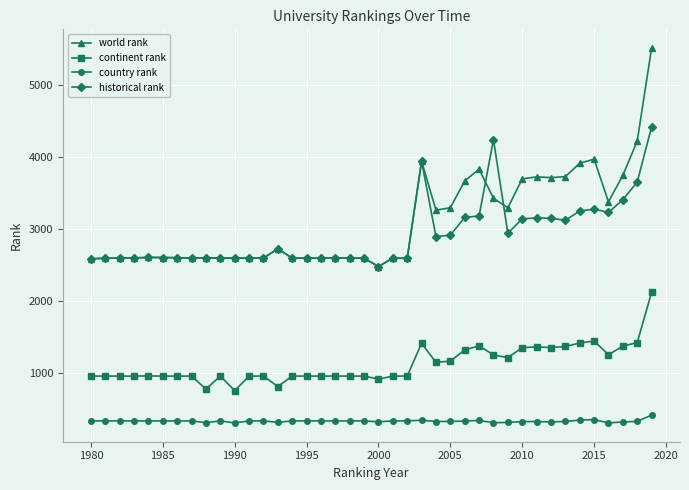

What is the value of the world rank point at the 34th from the left?

3724